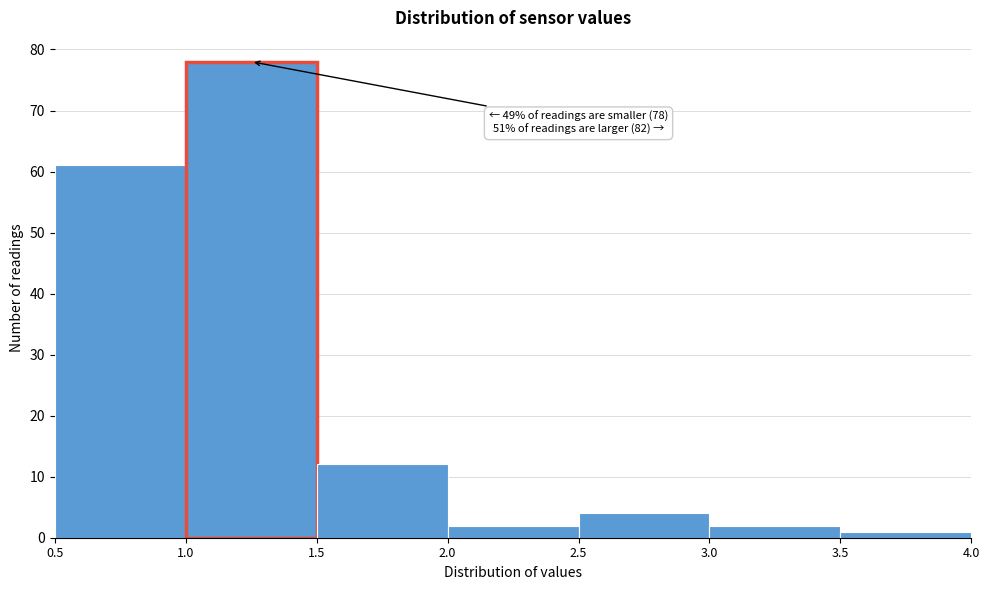

Over which range of the x-axis is the bar tallest?

1.0 to 1.5